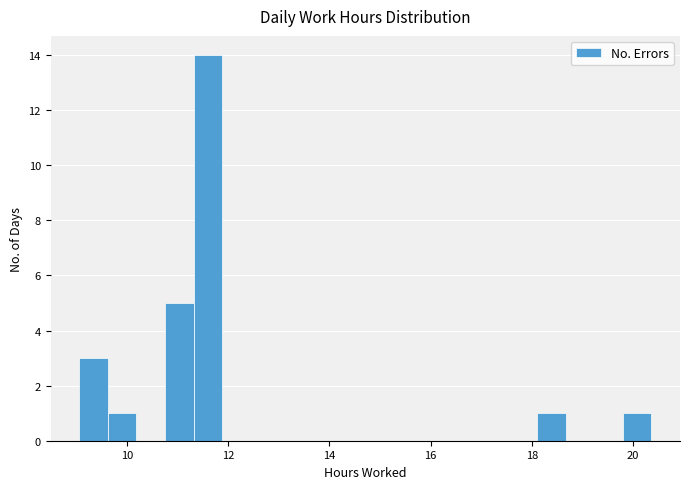

Read against the x-axis, roughly where is the centre of the tallest bar?

11.6